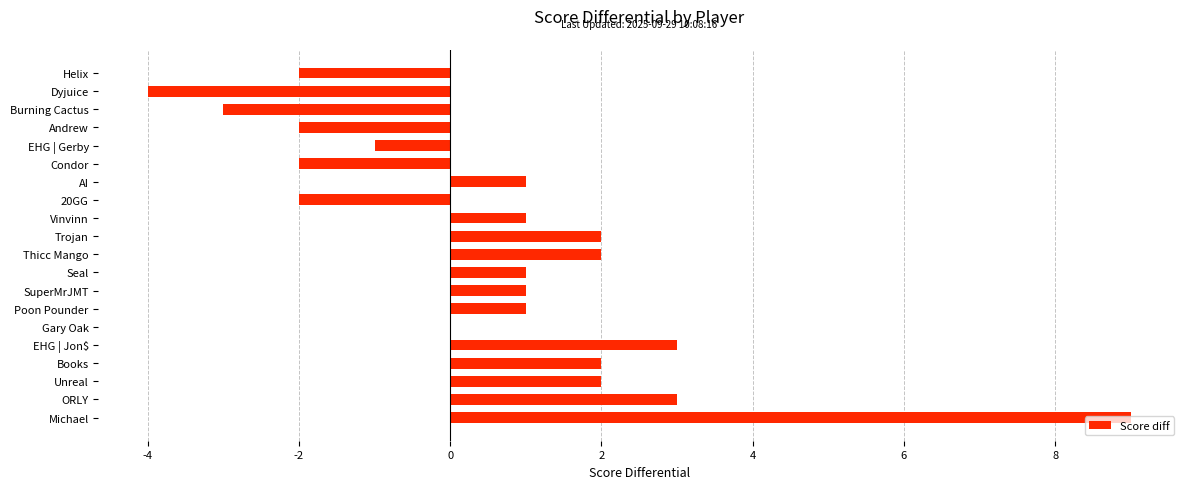

What is the maximum value shown in the chart?

9